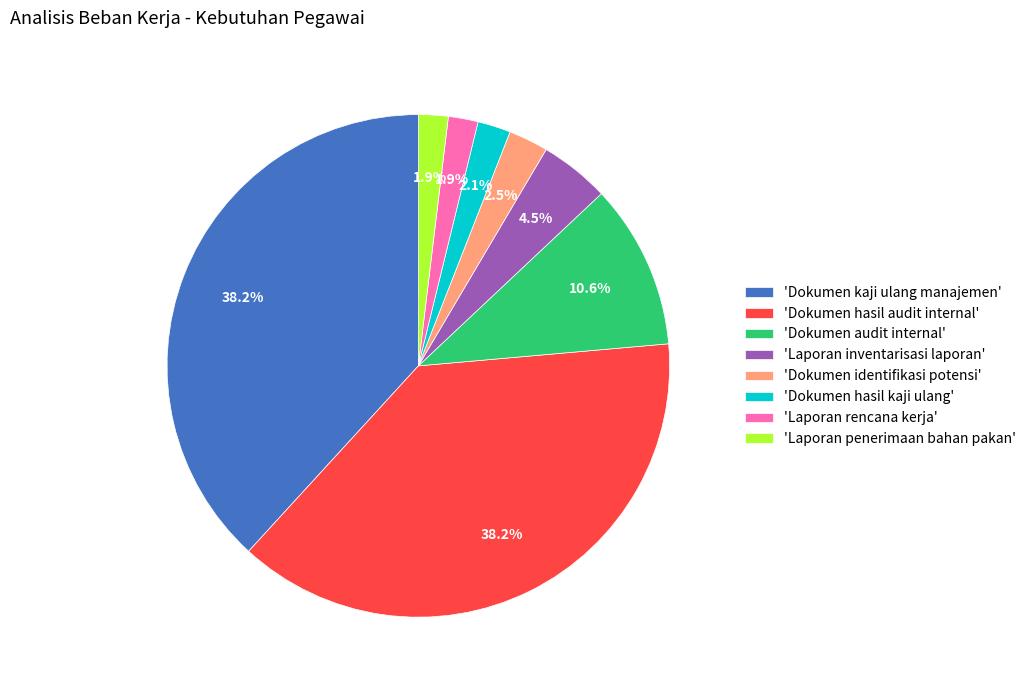

How many slices are in this pie chart?

8